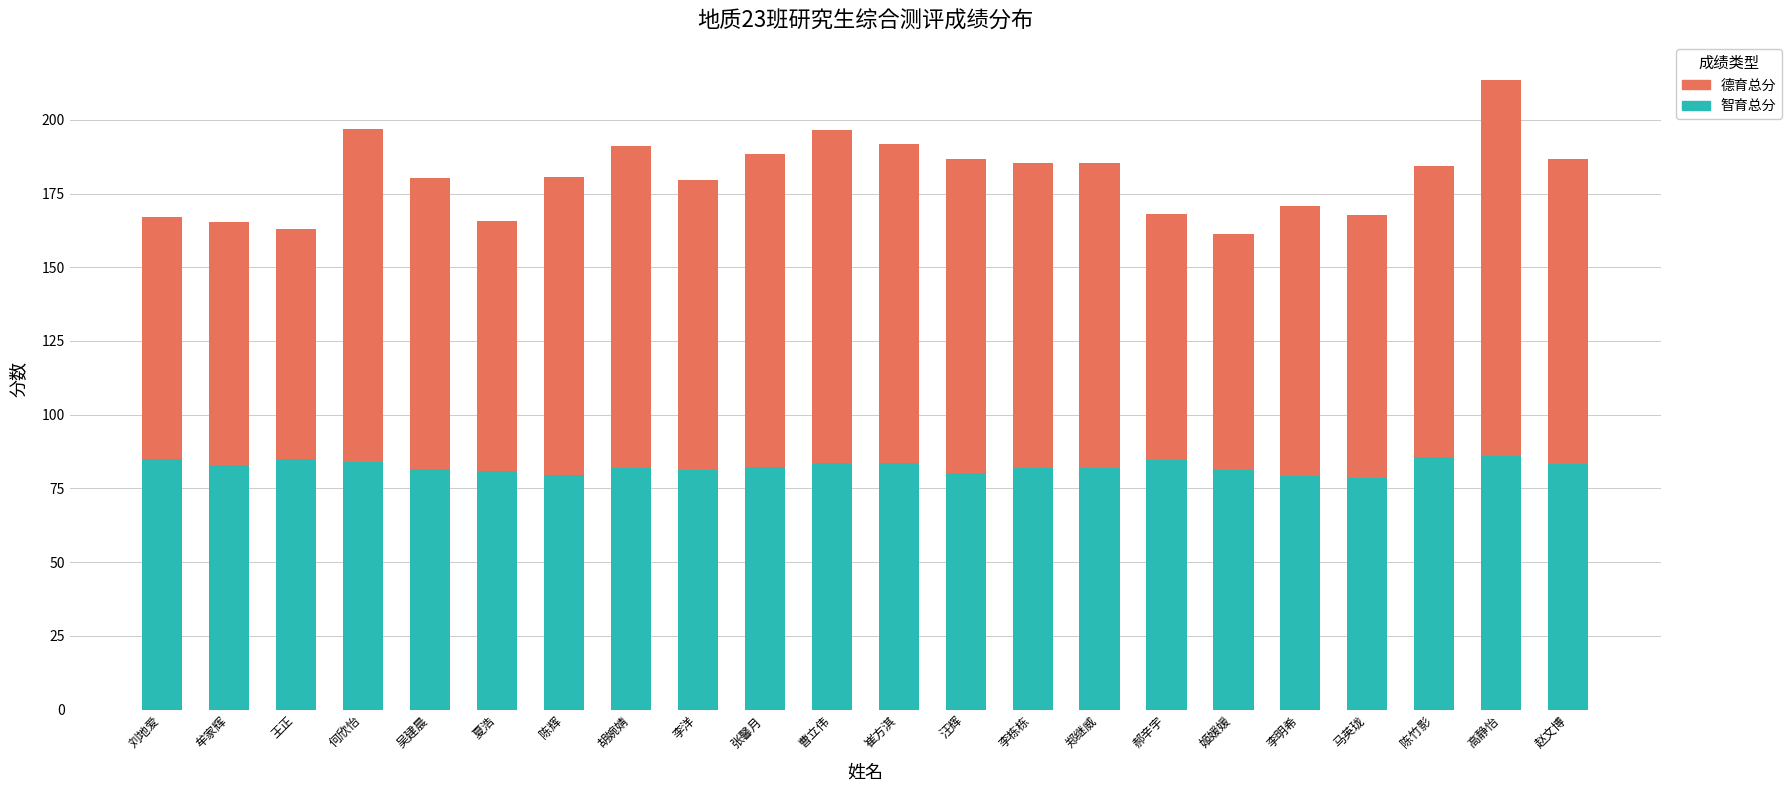

The 智育总分 series shows 83.6 at 曹立伟. True or false?

True